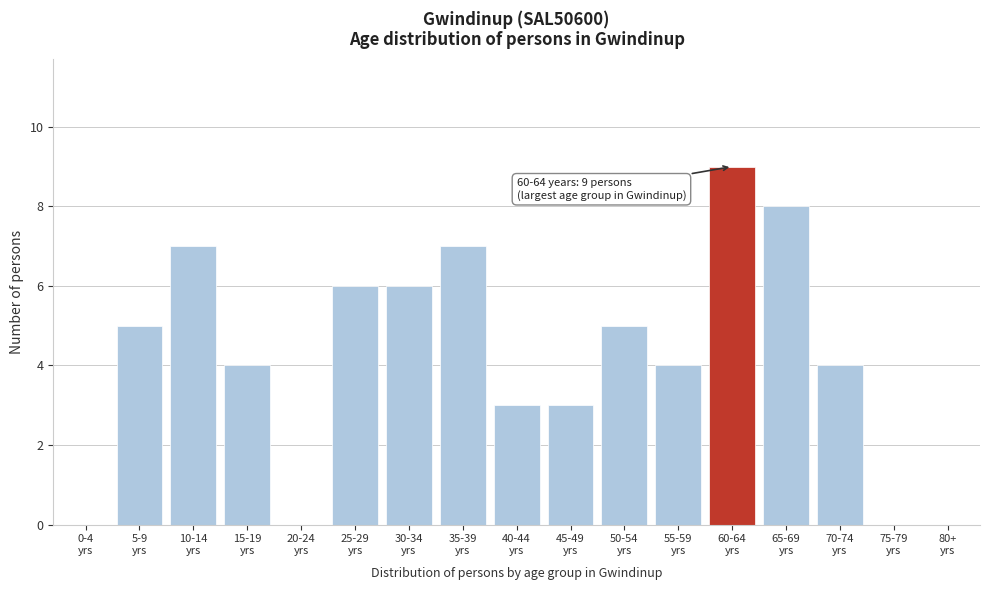

What is the greatest value displayed?

9